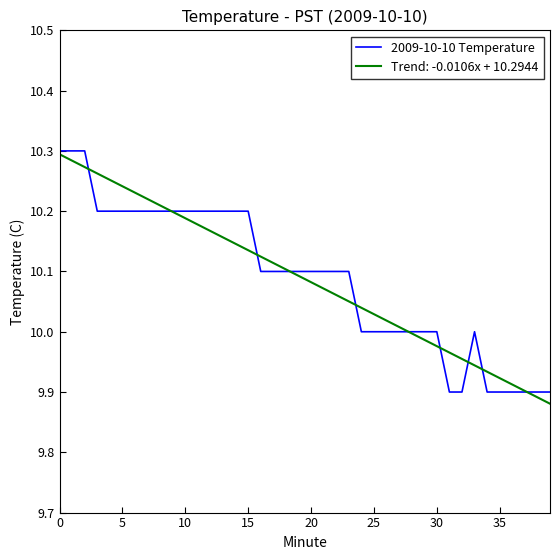

What is the label of the 25th point from the left?

24